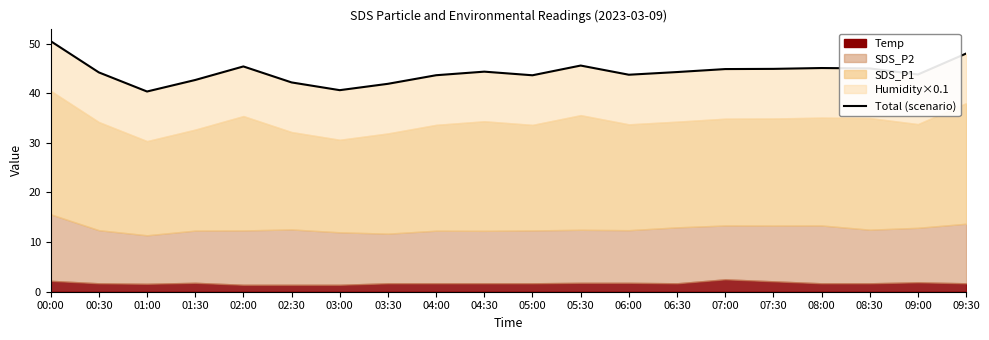

The chart shows a value of 70.5 at 05:00. True or false?

False